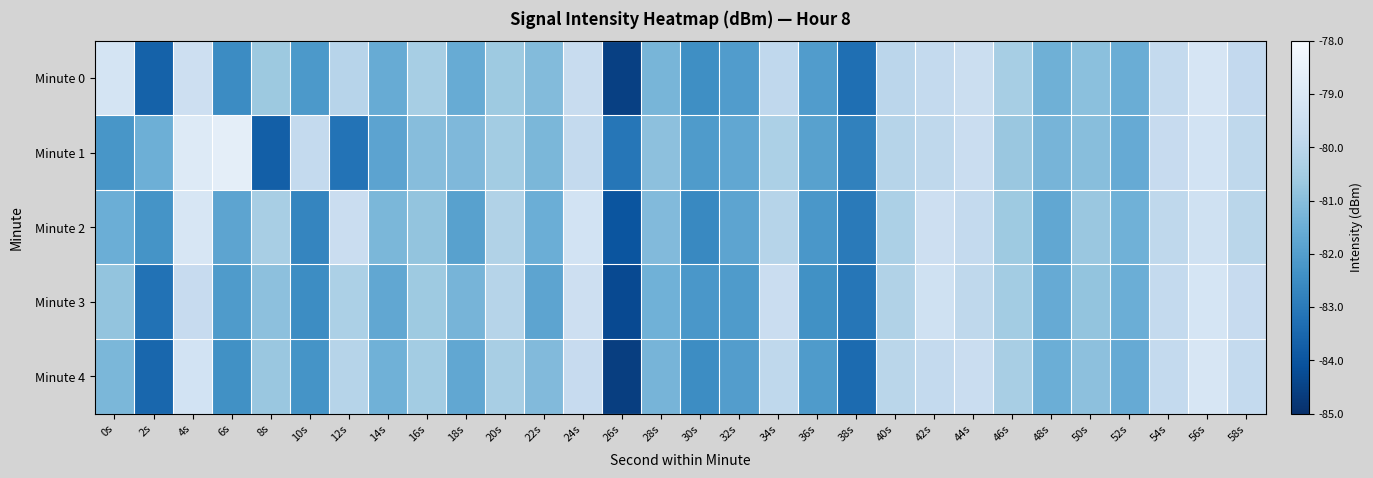

Reading left to right, list all the values displayed in this chart.

Minute 0: 0s=-79.2	2s=-83.7	4s=-79.5	6s=-82.5	8s=-80.6	10s=-82.1	12s=-80.1	14s=-81.6	16s=-80.4	18s=-81.6	20s=-80.6	22s=-81.1	24s=-79.7	26s=-84.6	28s=-81.3	30s=-82.4	32s=-82.0	34s=-79.9	36s=-82.0	38s=-83.3	40s=-80.0	42s=-79.8	44s=-79.5	46s=-80.4	48s=-81.4	50s=-81.0	52s=-81.5	54s=-79.8	56s=-79.2	58s=-79.8
Minute 1: 0s=-82.2	2s=-81.5	4s=-78.9	6s=-78.7	8s=-83.7	10s=-79.8	12s=-83.2	14s=-81.8	16s=-81.0	18s=-81.1	20s=-80.5	22s=-81.2	24s=-79.8	26s=-83.1	28s=-80.9	30s=-82.1	32s=-81.7	34s=-80.3	36s=-81.9	38s=-82.8	40s=-80.1	42s=-79.9	44s=-79.6	46s=-80.7	48s=-81.3	50s=-81.0	52s=-81.6	54s=-79.7	56s=-79.3	58s=-79.9
Minute 2: 0s=-81.5	2s=-82.3	4s=-79.1	6s=-81.8	8s=-80.4	10s=-82.7	12s=-79.6	14s=-81.2	16s=-80.8	18s=-81.9	20s=-80.2	22s=-81.5	24s=-79.3	26s=-84.0	28s=-81.1	30s=-82.6	32s=-81.8	34s=-80.1	36s=-82.2	38s=-83.0	40s=-80.3	42s=-79.5	44s=-79.8	46s=-80.6	48s=-81.7	50s=-80.7	52s=-81.4	54s=-79.9	56s=-79.4	58s=-80.0
Minute 3: 0s=-80.8	2s=-83.2	4s=-79.7	6s=-82.1	8s=-80.9	10s=-82.5	12s=-80.3	14s=-81.7	16s=-80.6	18s=-81.3	20s=-80.1	22s=-81.8	24s=-79.5	26s=-84.3	28s=-81.4	30s=-82.2	32s=-82.1	34s=-79.6	36s=-82.4	38s=-83.1	40s=-80.2	42s=-79.4	44s=-79.9	46s=-80.5	48s=-81.6	50s=-80.8	52s=-81.5	54s=-79.8	56s=-79.2	58s=-79.7
Minute 4: 0s=-81.2	2s=-83.5	4s=-79.3	6s=-82.4	8s=-80.7	10s=-82.3	12s=-80.1	14s=-81.4	16s=-80.5	18s=-81.7	20s=-80.4	22s=-81.1	24s=-79.7	26s=-84.6	28s=-81.3	30s=-82.5	32s=-82.0	34s=-79.9	36s=-82.1	38s=-83.4	40s=-80.0	42s=-79.8	44s=-79.6	46s=-80.4	48s=-81.5	50s=-80.9	52s=-81.6	54s=-79.8	56s=-79.1	58s=-79.8